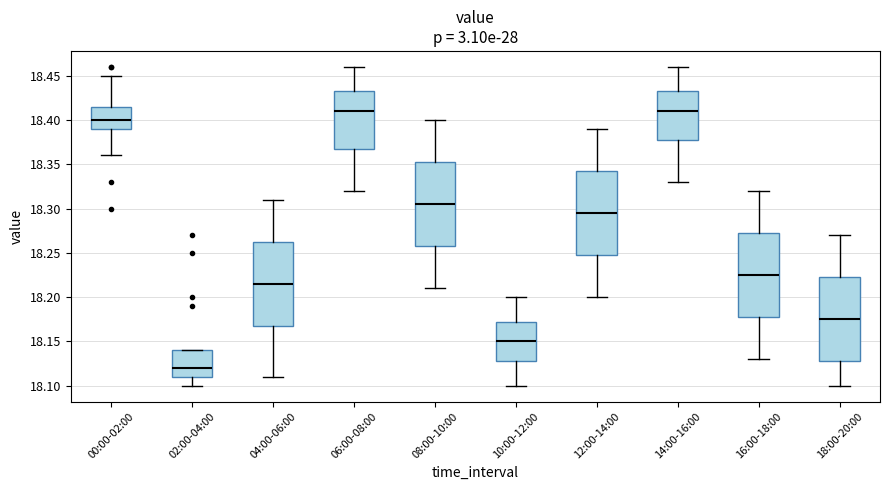

Where does the upper whisker of the box for 06:00-08:00 end on the y-axis? The values are not printed on the chart, so give them approximately, as read against the axis.

18.460